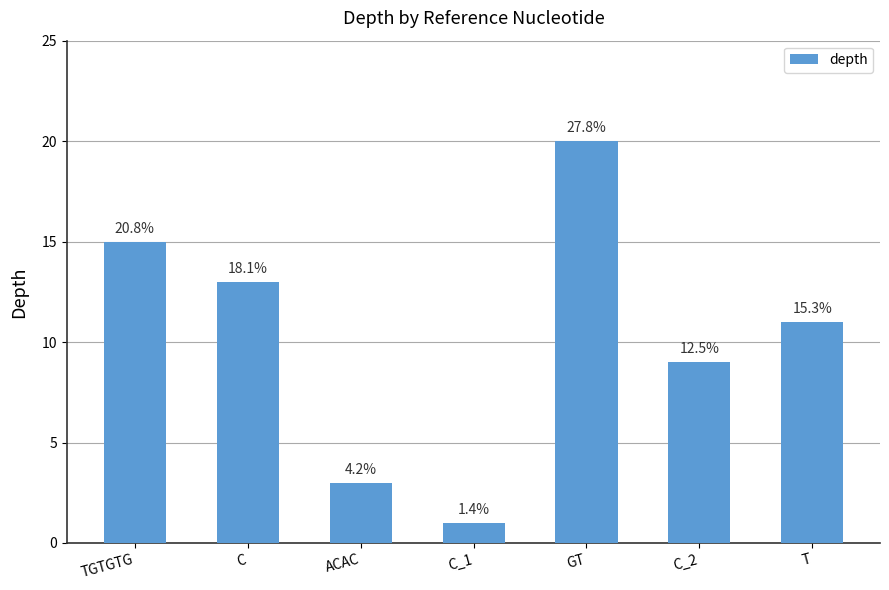

Reading left to right, extract all data points from this chart.

TGTGTG=15	C=13	ACAC=3	C_1=1	GT=20	C_2=9	T=11